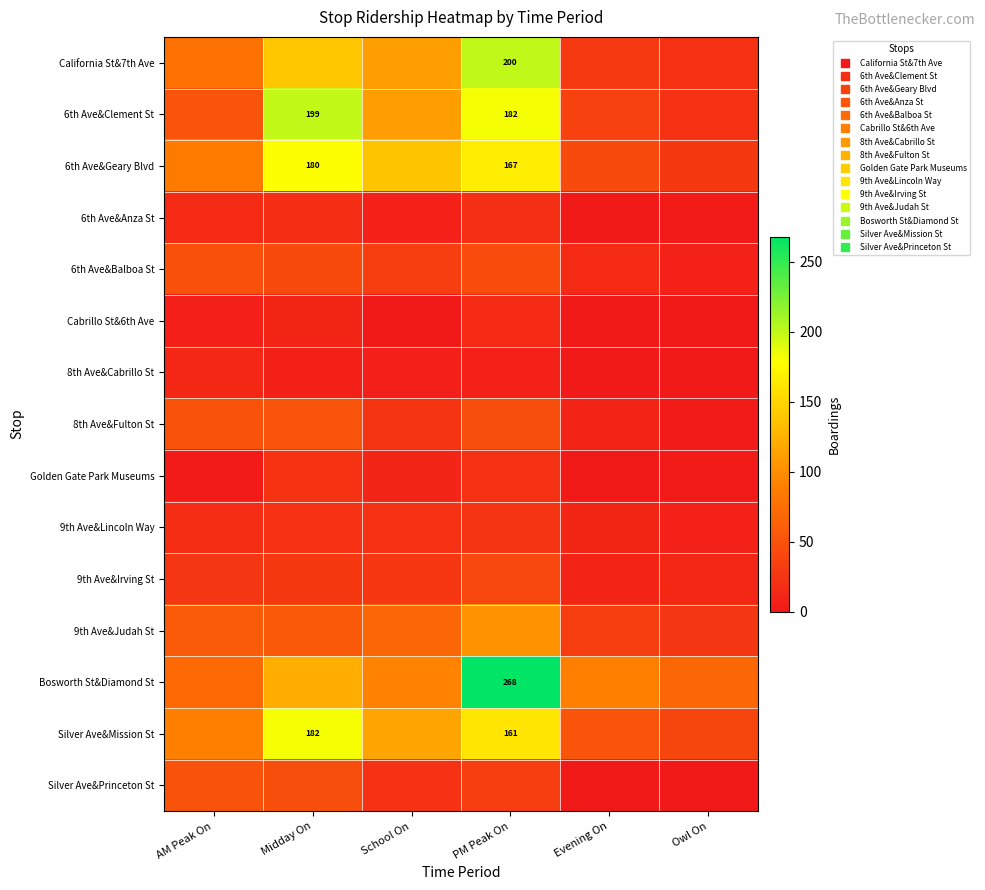

What is the difference between the highest and lowest values at School On?

136